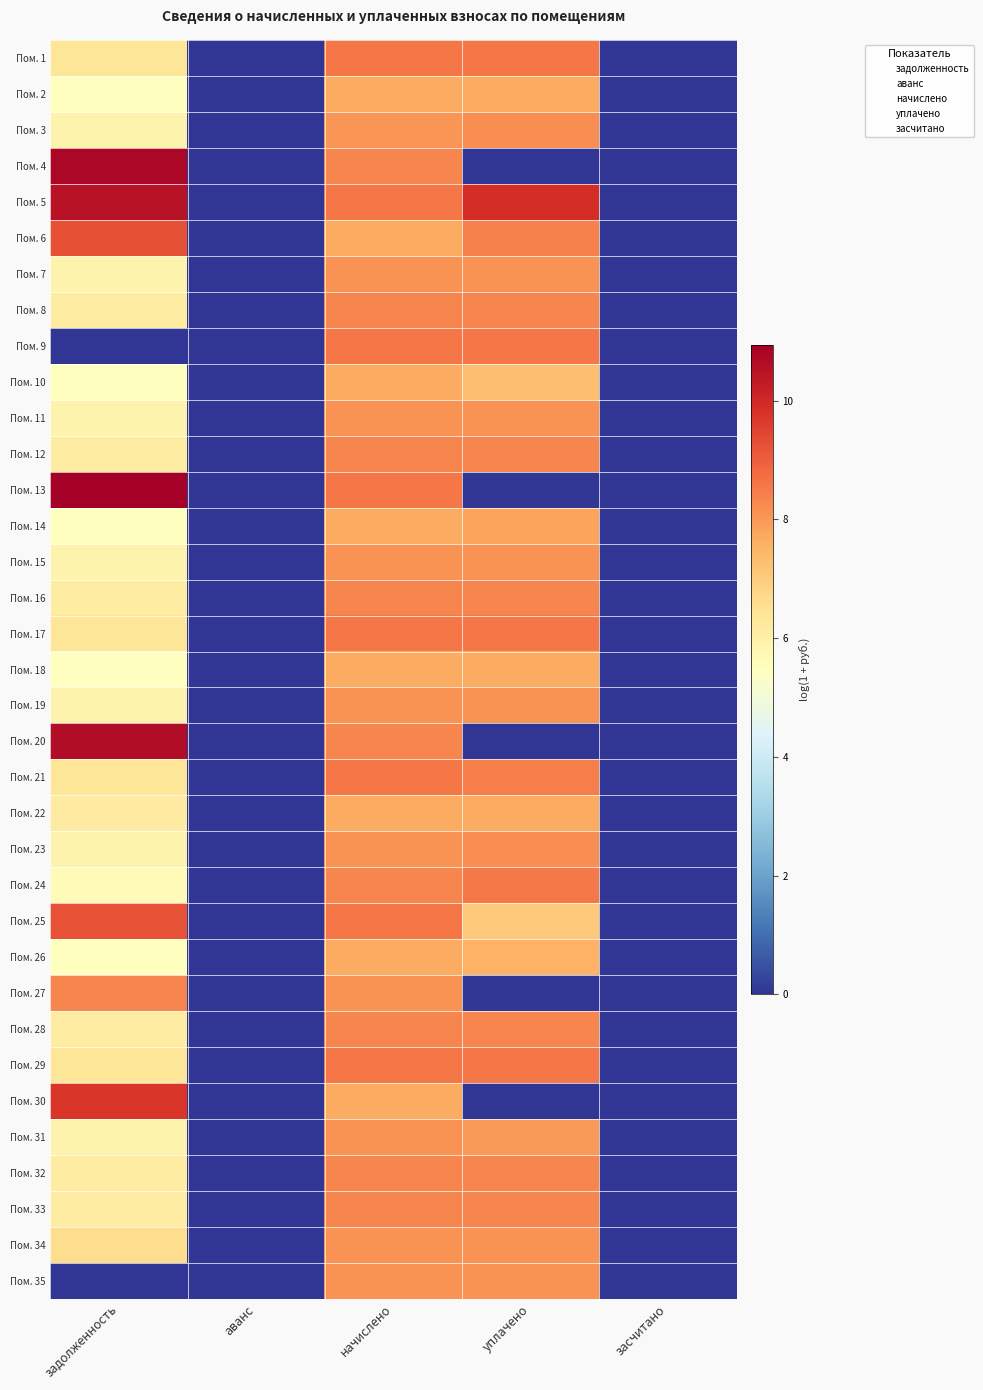

Reading right to left, what are all the values shown in this chart?

Пом. 1: засчитано=0.0	уплачено=8.6	начислено=8.6	аванс=0.0	задолженность=6.4
Пом. 2: засчитано=0.0	уплачено=7.7	начислено=7.7	аванс=0.0	задолженность=5.5
Пом. 3: засчитано=0.0	уплачено=8.2	начислено=8.1	аванс=0.0	задолженность=5.9
Пом. 4: засчитано=0.0	уплачено=0.0	начислено=8.3	аванс=0.0	задолженность=10.7
Пом. 5: засчитано=0.0	уплачено=9.9	начислено=8.6	аванс=0.0	задолженность=10.5
Пом. 6: засчитано=0.0	уплачено=8.4	начислено=7.7	аванс=0.0	задолженность=9.3
Пом. 7: засчитано=0.0	уплачено=8.1	начислено=8.1	аванс=0.0	задолженность=5.9
Пом. 8: засчитано=0.0	уплачено=8.3	начислено=8.3	аванс=0.0	задолженность=6.1
Пом. 9: засчитано=0.0	уплачено=8.6	начислено=8.6	аванс=0.0	задолженность=0.0
Пом. 10: засчитано=0.0	уплачено=7.3	начислено=7.7	аванс=0.0	задолженность=5.5
Пом. 11: засчитано=0.0	уплачено=8.1	начислено=8.1	аванс=0.0	задолженность=5.9
Пом. 12: засчитано=0.0	уплачено=8.3	начислено=8.3	аванс=0.0	задолженность=6.1
Пом. 13: засчитано=0.0	уплачено=0.0	начислено=8.6	аванс=0.0	задолженность=10.9
Пом. 14: засчитано=0.0	уплачено=7.8	начислено=7.7	аванс=0.0	задолженность=5.5
Пом. 15: засчитано=0.0	уплачено=8.1	начислено=8.1	аванс=0.0	задолженность=5.9
Пом. 16: засчитано=0.0	уплачено=8.3	начислено=8.3	аванс=0.0	задолженность=6.1
Пом. 17: засчитано=0.0	уплачено=8.6	начислено=8.6	аванс=0.0	задолженность=6.4
Пом. 18: засчитано=0.0	уплачено=7.7	начислено=7.7	аванс=0.0	задолженность=5.5
Пом. 19: засчитано=0.0	уплачено=8.1	начислено=8.1	аванс=0.0	задолженность=5.9
Пом. 20: засчитано=0.0	уплачено=0.0	начислено=8.3	аванс=0.0	задолженность=10.6
Пом. 21: засчитано=0.0	уплачено=8.4	начислено=8.6	аванс=0.0	задолженность=6.4
Пом. 22: засчитано=0.0	уплачено=7.7	начислено=7.7	аванс=0.0	задолженность=6.2
Пом. 23: засчитано=0.0	уплачено=8.2	начислено=8.1	аванс=0.0	задолженность=5.9
Пом. 24: засчитано=0.0	уплачено=8.5	начислено=8.3	аванс=0.0	задолженность=5.6
Пом. 25: засчитано=0.0	уплачено=7.1	начислено=8.6	аванс=0.0	задолженность=9.2
Пом. 26: засчитано=0.0	уплачено=7.6	начислено=7.7	аванс=0.0	задолженность=5.5
Пом. 27: засчитано=0.0	уплачено=0.0	начислено=8.1	аванс=0.0	задолженность=8.3
Пом. 28: засчитано=0.0	уплачено=8.3	начислено=8.3	аванс=0.0	задолженность=6.1
Пом. 29: засчитано=0.0	уплачено=8.6	начислено=8.6	аванс=0.0	задолженность=6.4
Пом. 30: засчитано=0.0	уплачено=0.0	начислено=7.7	аванс=0.0	задолженность=9.7
Пом. 31: засчитано=0.0	уплачено=8.0	начислено=8.1	аванс=0.0	задолженность=5.9
Пом. 32: засчитано=0.0	уплачено=8.3	начислено=8.3	аванс=0.0	задолженность=6.1
Пом. 33: засчитано=0.0	уплачено=8.3	начислено=8.3	аванс=0.0	задолженность=6.1
Пом. 34: засчитано=0.0	уплачено=8.1	начислено=8.1	аванс=0.0	задолженность=6.6
Пом. 35: засчитано=0.0	уплачено=8.1	начислено=8.1	аванс=0.0	задолженность=0.0